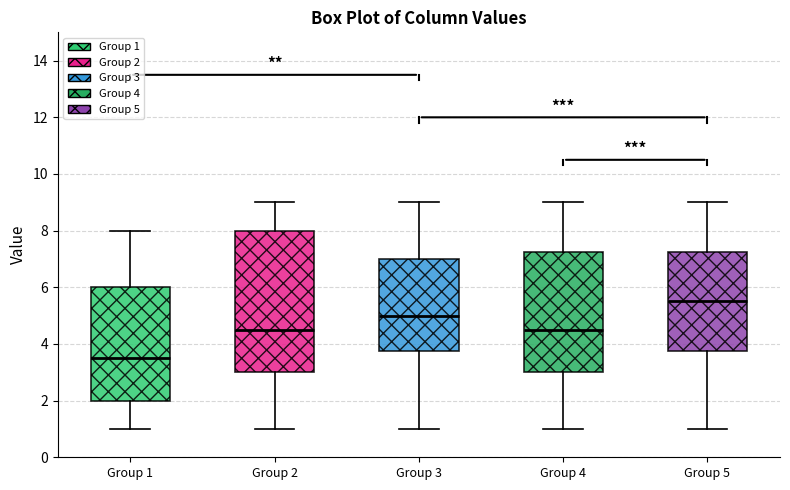

Which box has the highest median line?

Group 5